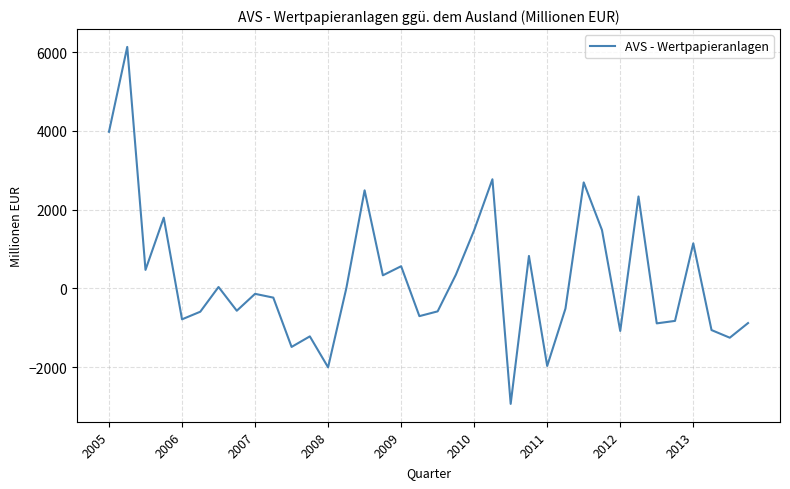

What is the minimum value shown in the chart?

-2930